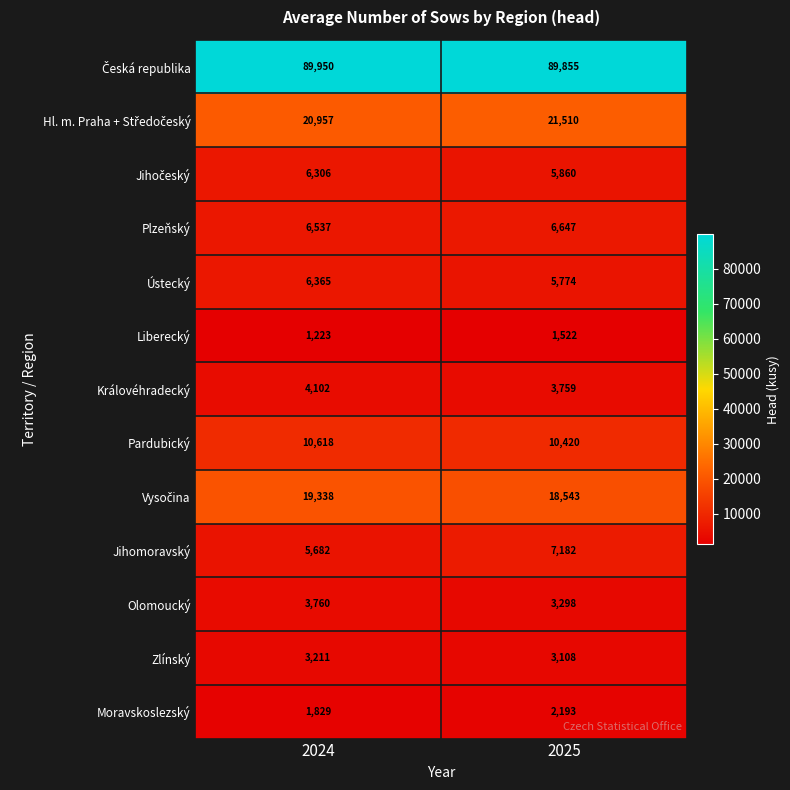

What is the average value of the Jihomoravský series?

6432